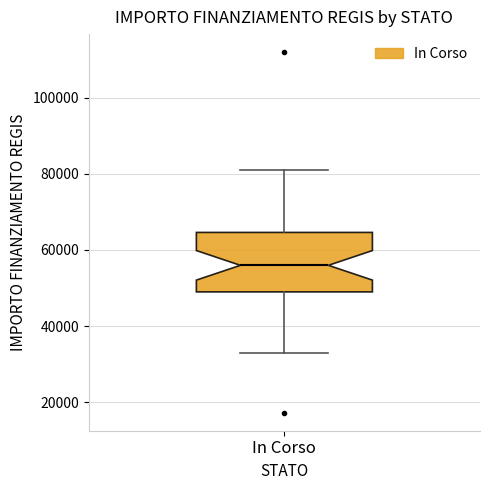

Where does the median line of the box for In Corso sit on the y-axis? The values are not printed on the chart, so give them approximately, as read against the axis.

56000